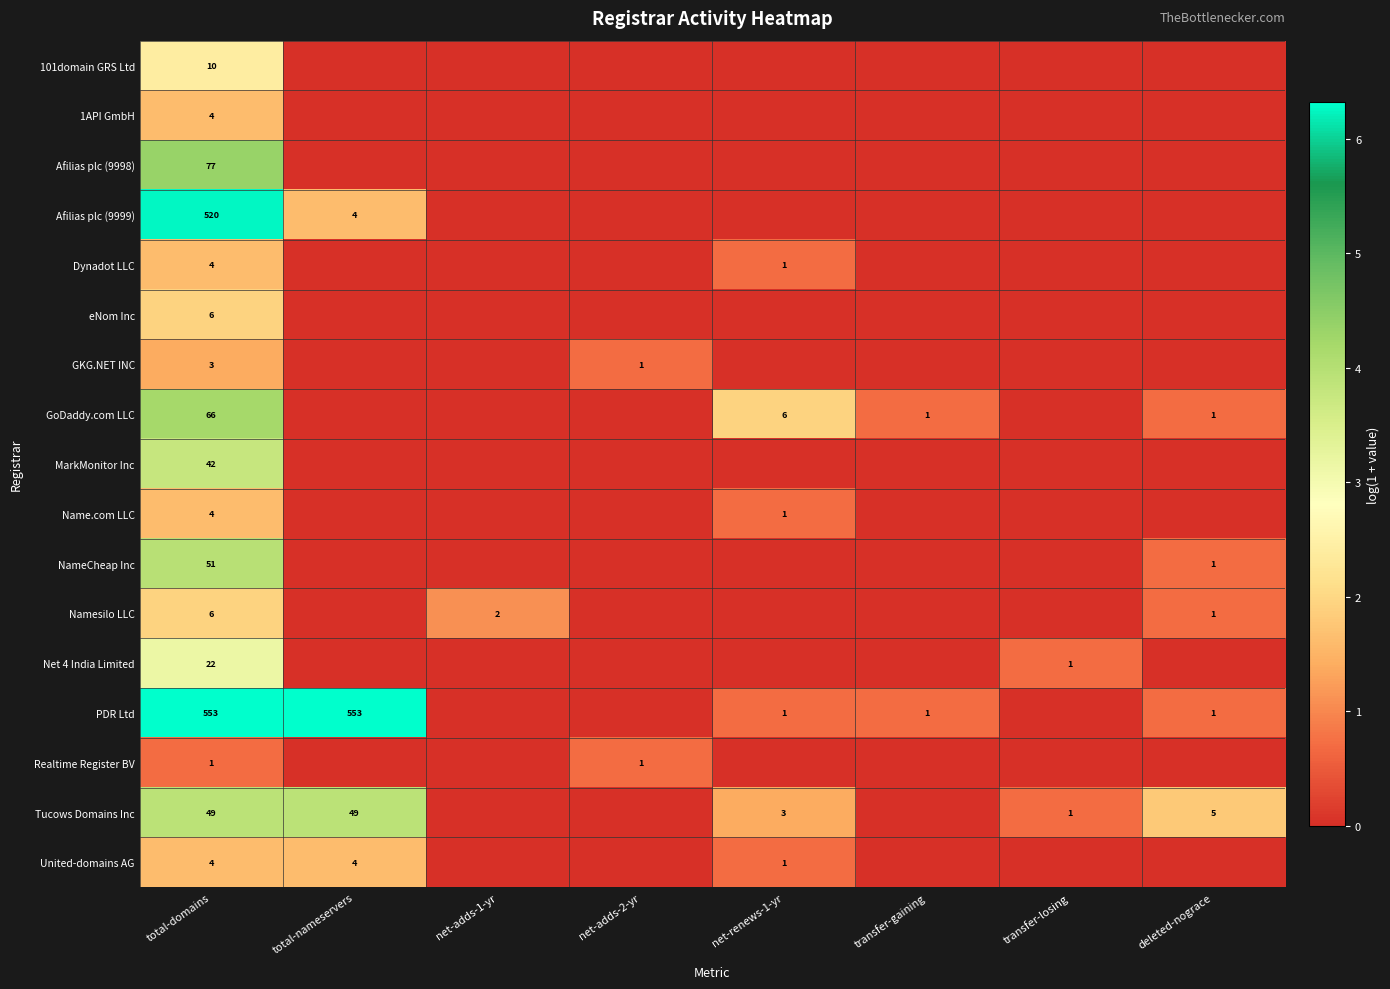

What is the difference between the highest and lowest values at net-adds-1-yr?

1.1